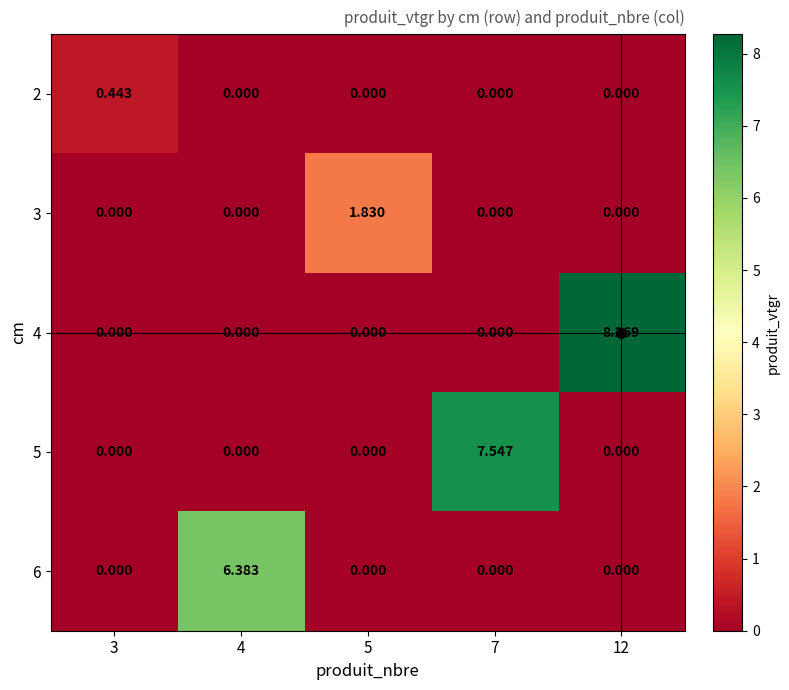

What is the total value across all series at 5?

1.8